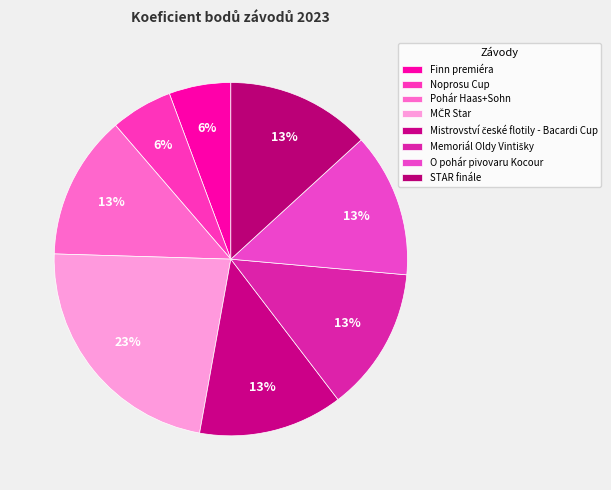

Rank the categories by value from lowest to highest.

Finn premiéra, Noprosu Cup, Pohár Haas+Sohn, Mistrovství české flotily - Bacardi Cup, Memoriál Oldy Vintišky, O pohár pivovaru Kocour, STAR finále, MČR Star